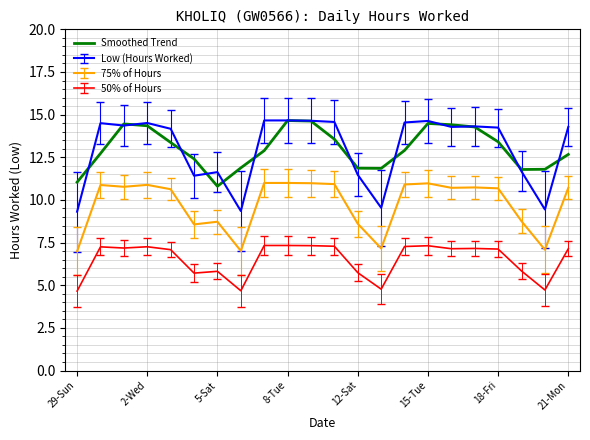

What is the minimum value shown in the chart?

4.7